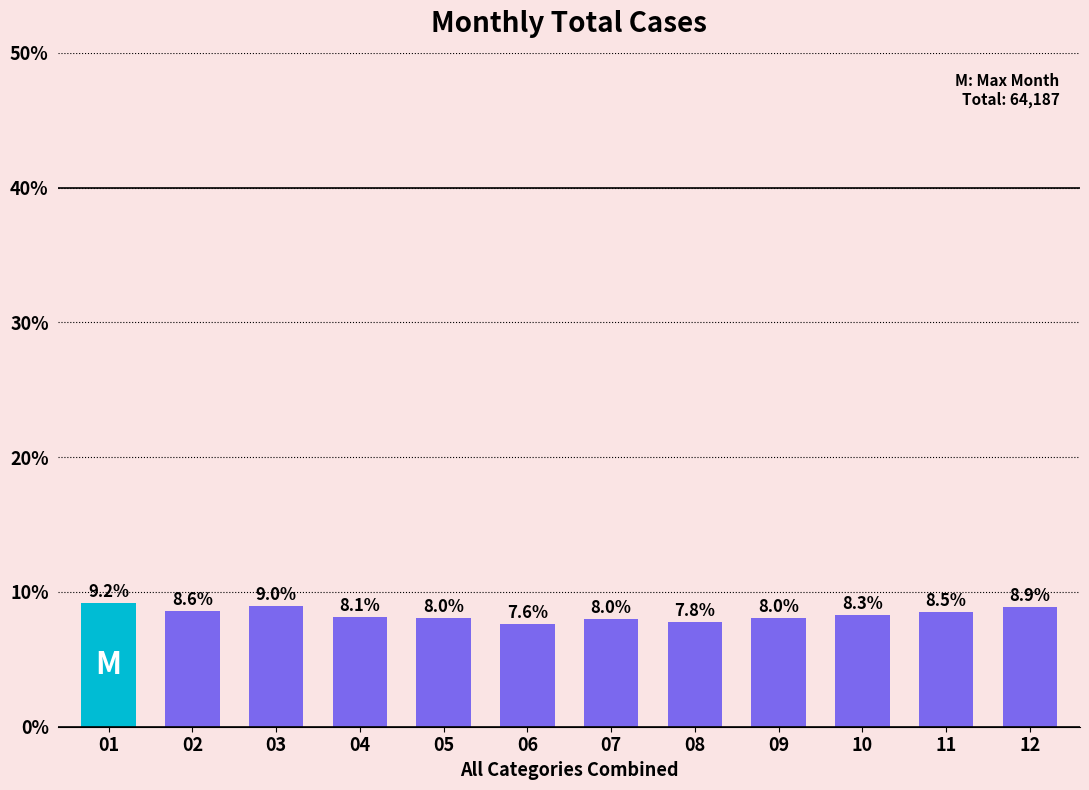

Which label corresponds to the smallest value in the chart?

06